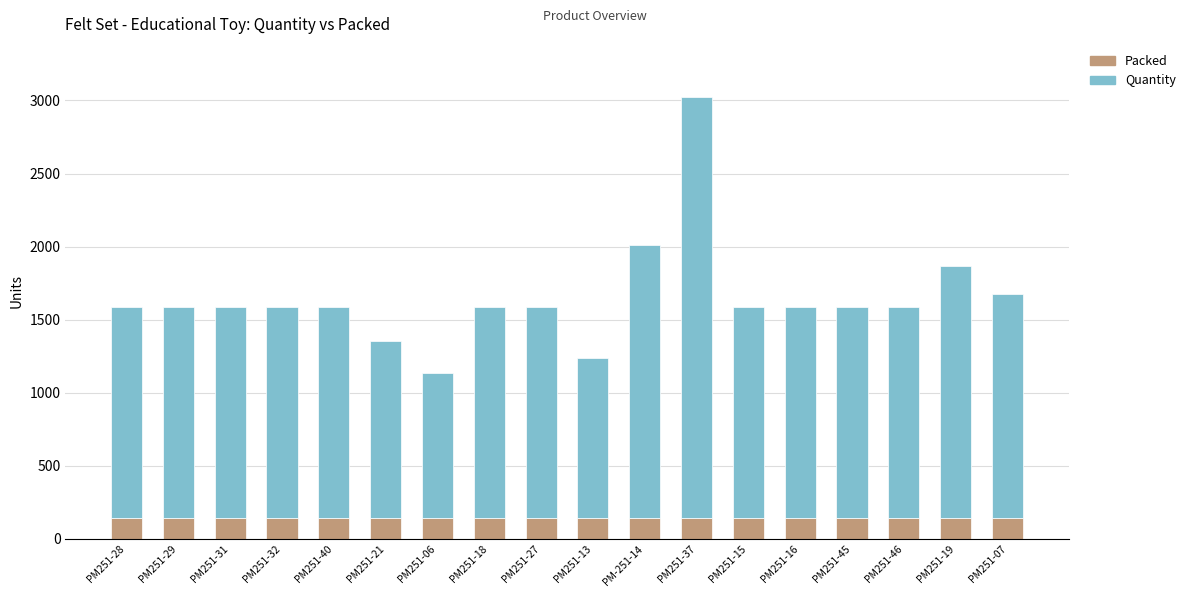

What is the maximum value for Packed?

144